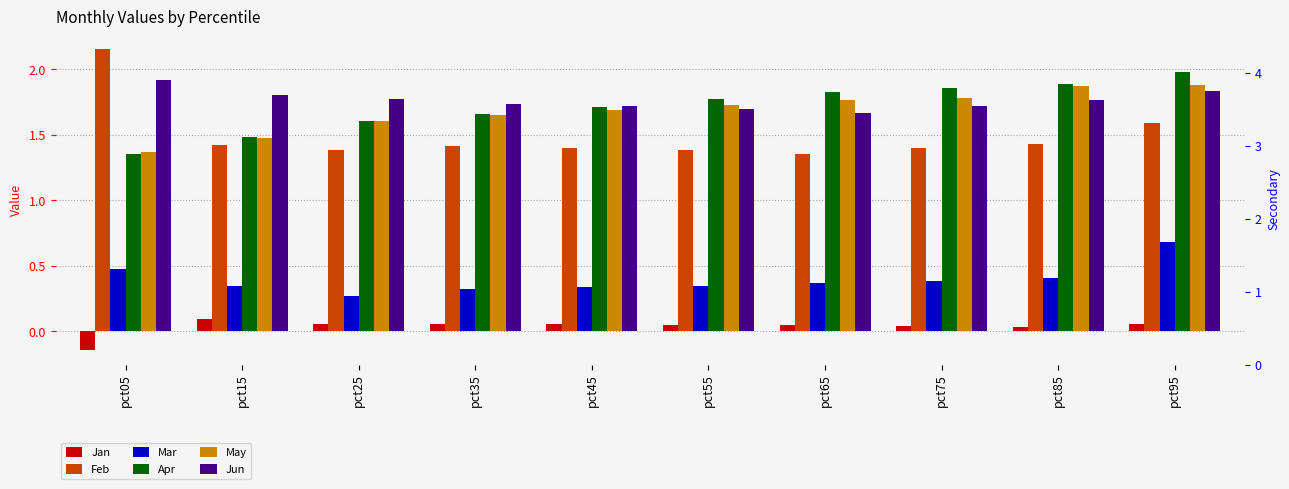

Read the May value at pct35.

1.7